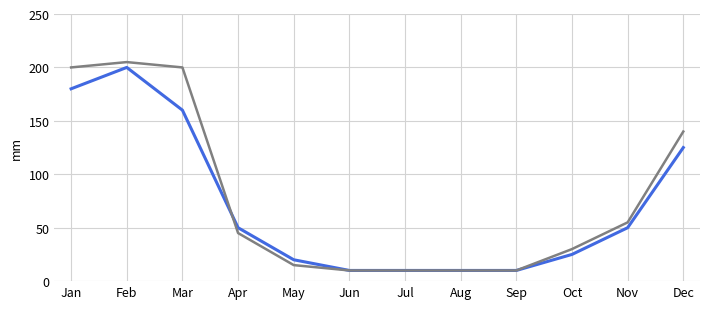

What is the spread (max minus min) of values at May?

5